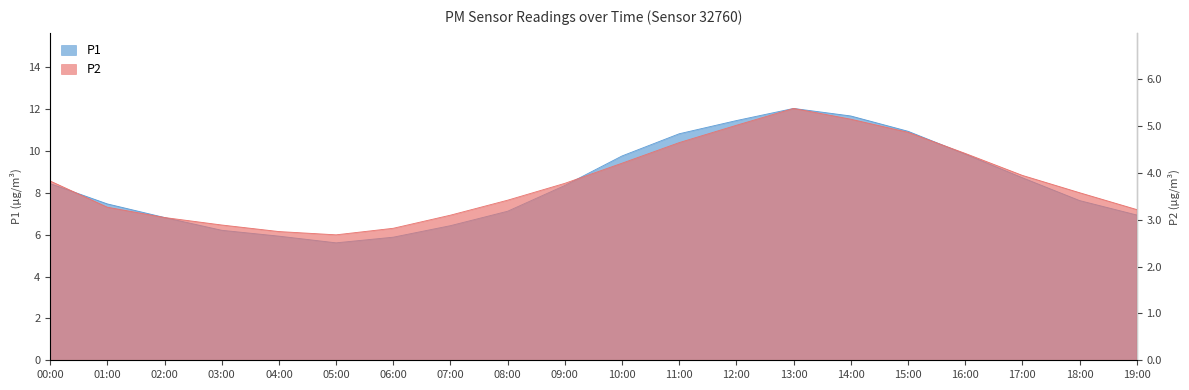

True or false: P1 has a value of 2.9 at 18:00.

False